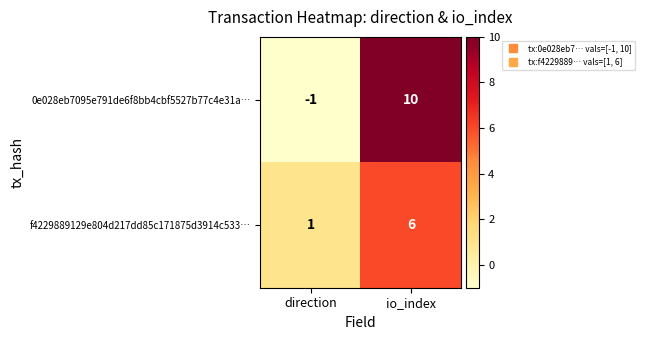

What is the difference between the f4229889129e804d217dd85c171875d3914c533… values at direction and io_index?

5